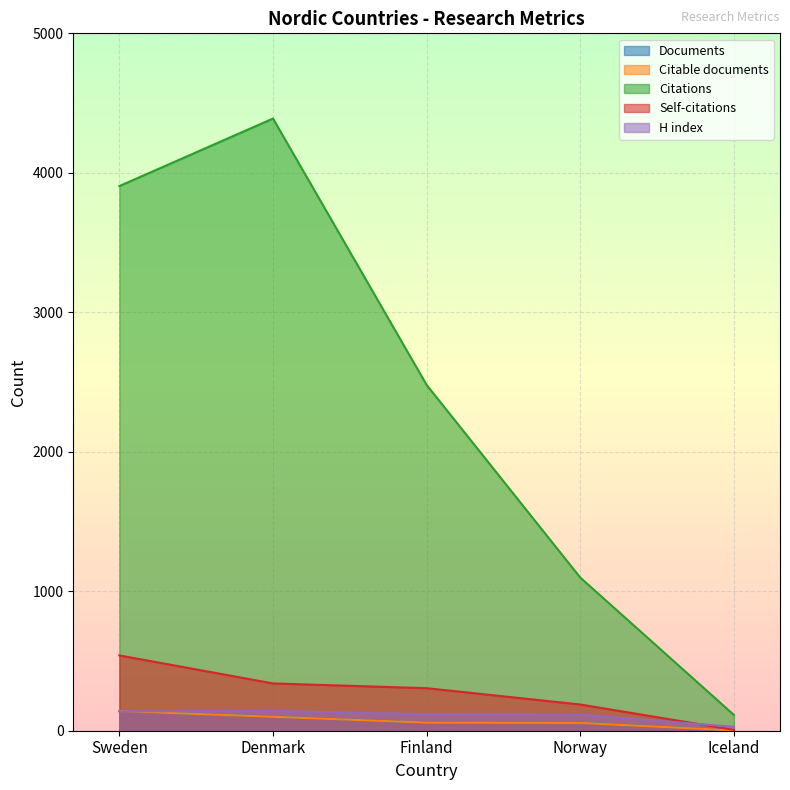

What is the total value across all series at Iceland?

151